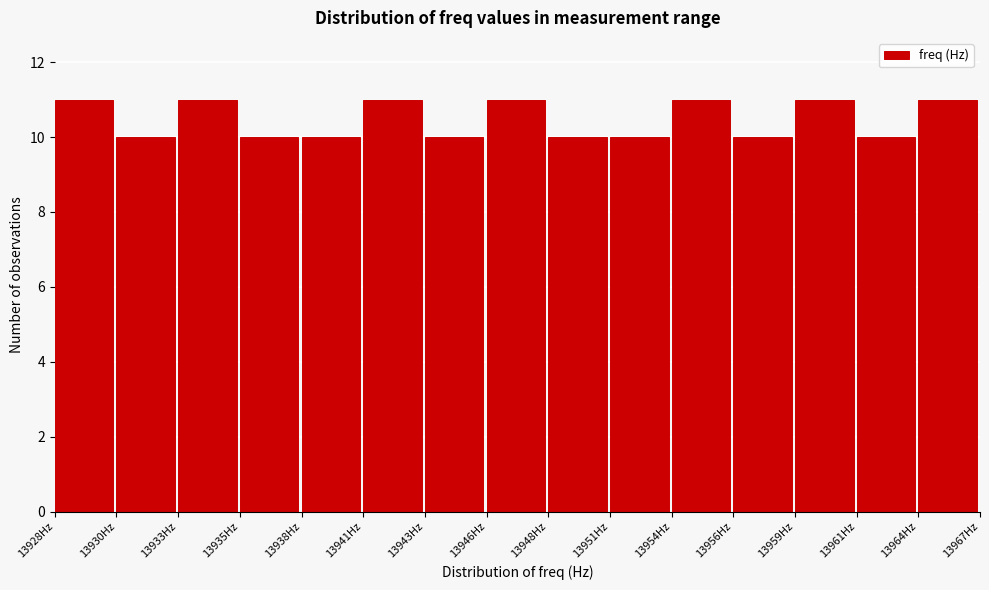

Reading right to left, list all the values displayed in this chart.

11	10	11	10	11	10	10	11	10	11	10	10	11	10	11